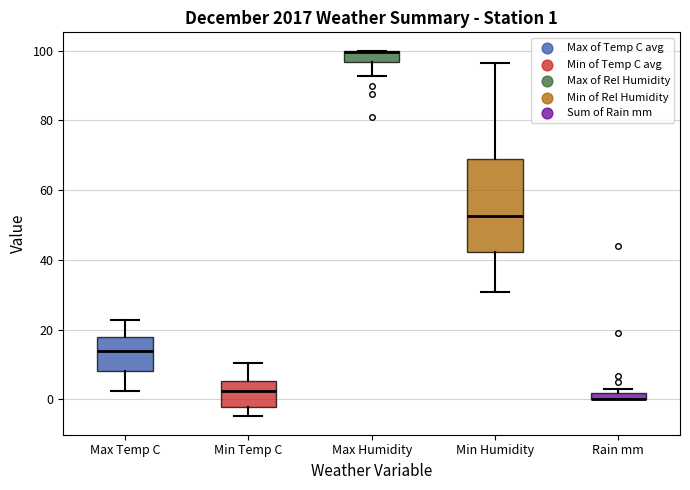

Comparing the boxes themselves (not the whiskers), which one is the tallest?

Min Humidity